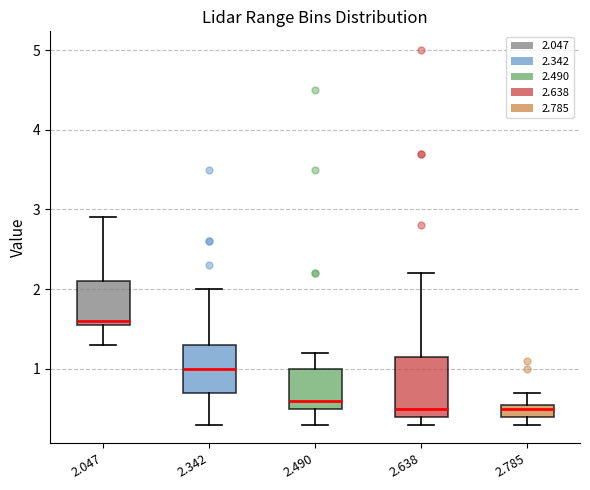

Reading left to right, read every box against the y-axis: the position of its median line, the range the box covers, and the ends of its whiskers. The values are not printed on the chart, so give them approximately, as read against the axis.

2.047: median 1.6 (just above the box's lower edge), box 1.6 to 2.1, whiskers 1.3 to 2.9
2.342: median 1.0, box 0.7 to 1.3, whiskers 0.3 to 2.0
2.490: median 0.6, box 0.5 to 1.0, whiskers 0.3 to 1.2
2.638: median 0.5, box 0.4 to 1.2, whiskers 0.3 to 2.2
2.785: median 0.5, box 0.4 to 0.6, whiskers 0.3 to 0.7